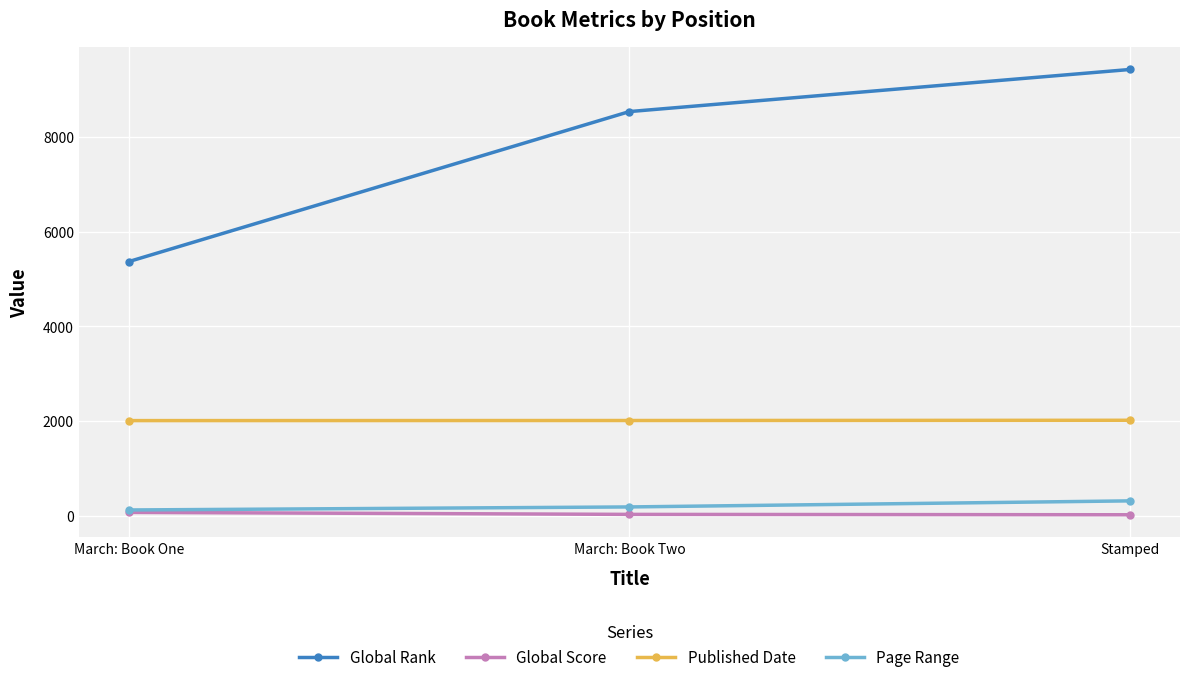

Is this an area chart (filled region under the line)?

No